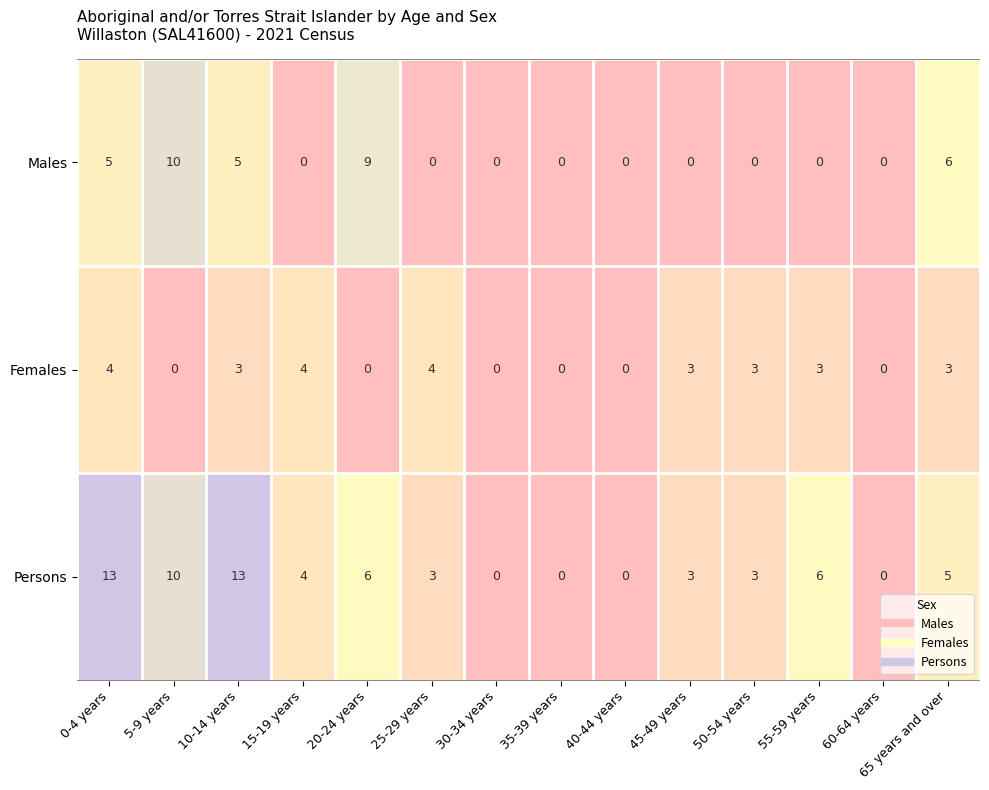

True or false: Males has a value of -7 at 50-54 years.

False